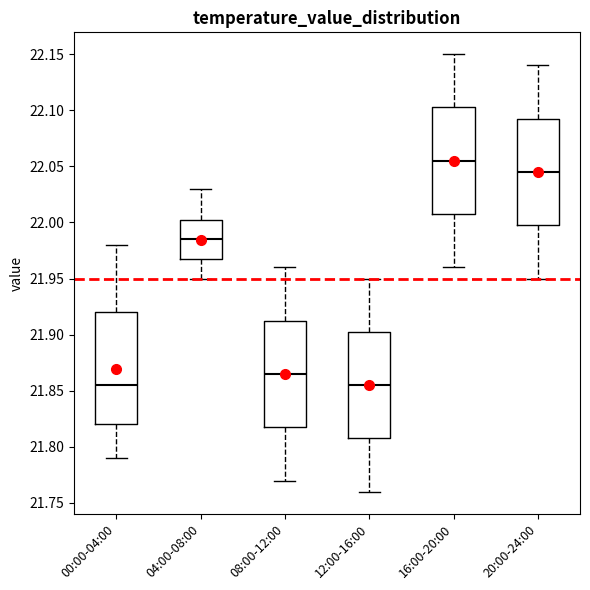

Where is the lower edge of the box for 04:00-08:00 on the y-axis? The values are not printed on the chart, so give them approximately, as read against the axis.

21.970